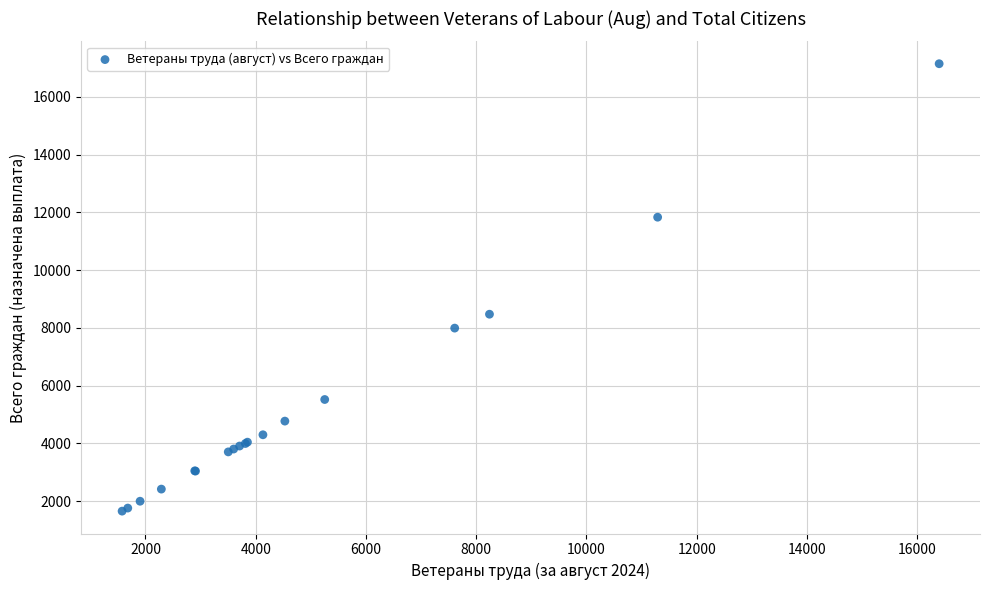

What Y value in the scatter plot is closest to 9401?

8474